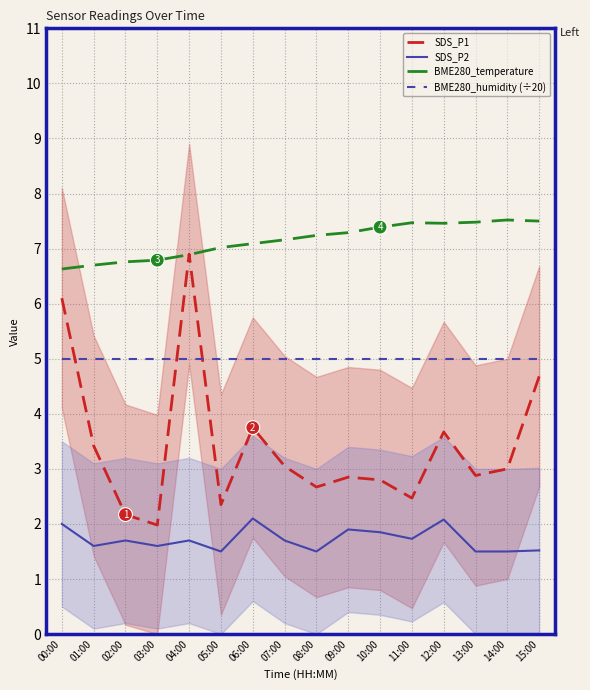

At which category does the chart reach its minimum across all series?

05:00